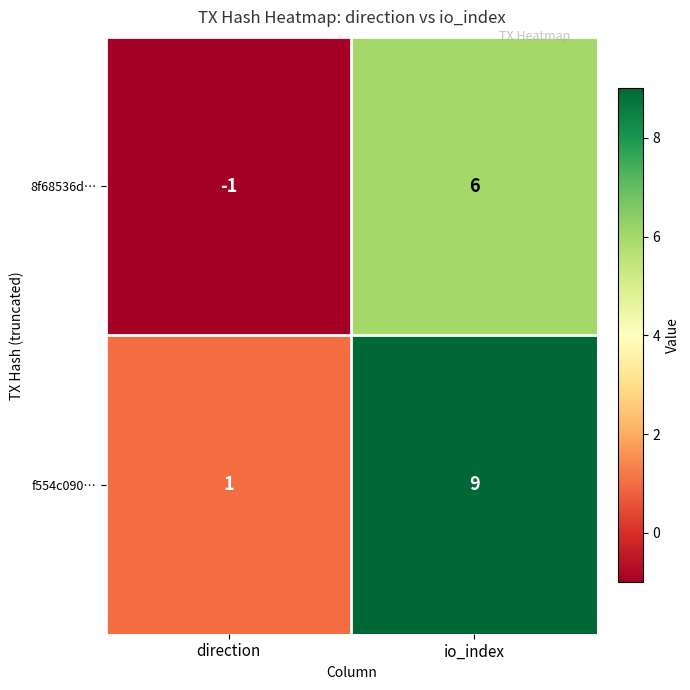

Reading left to right, what are all the values shown in this chart?

8f68536d…: direction=-1	io_index=6
f554c090…: direction=1	io_index=9